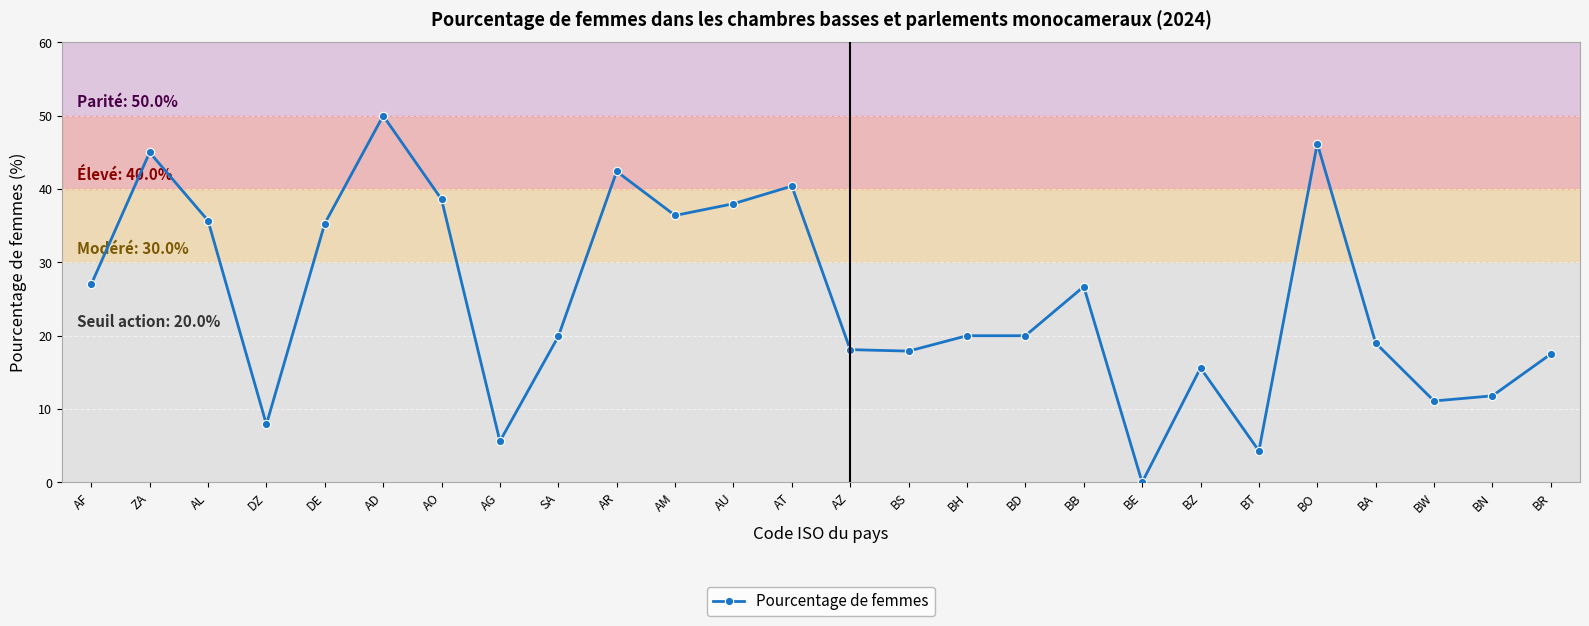

What is the ratio of the value at SA to the value at AF?

0.7